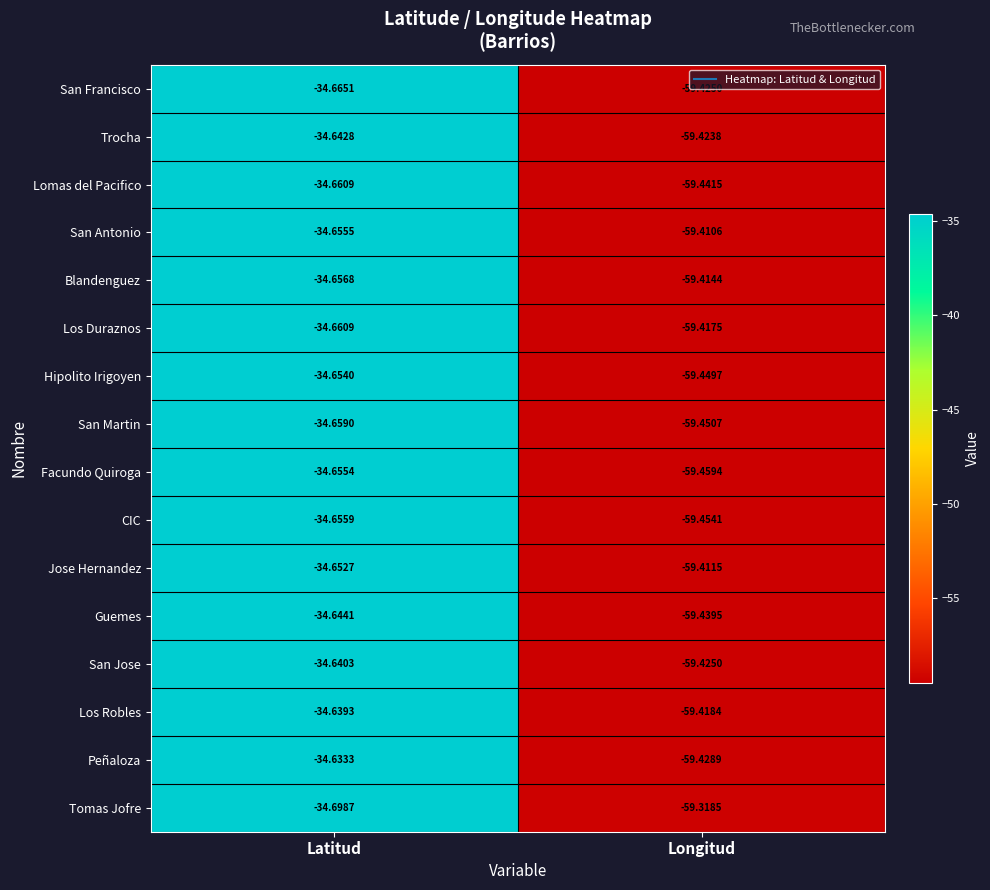

Rank the categories by Los Duraznos value from highest to lowest.

Latitud, Longitud